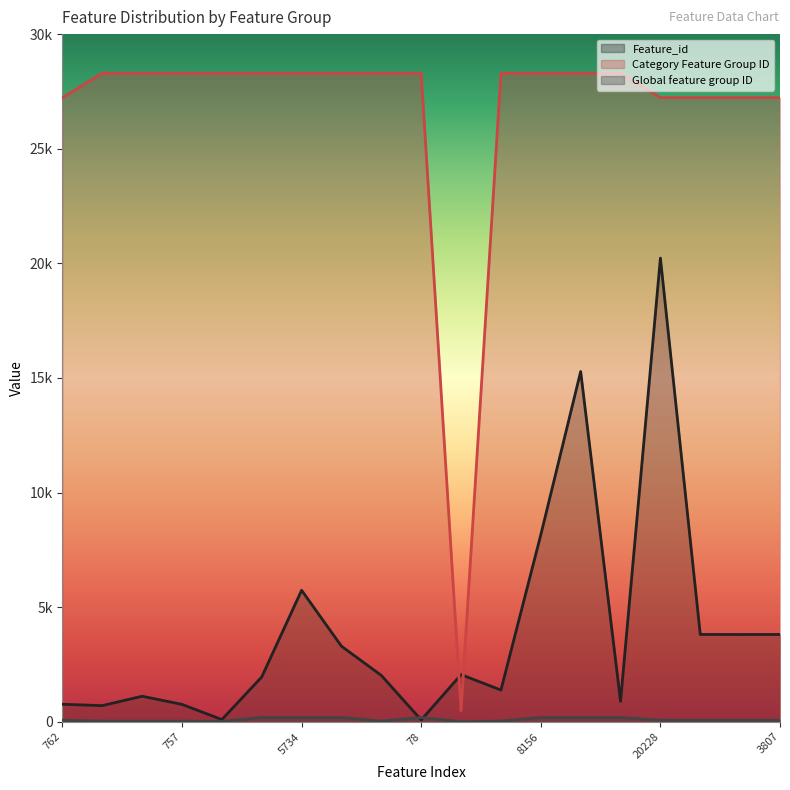

How many data points in Category Feature Group ID are less than 28291?

6